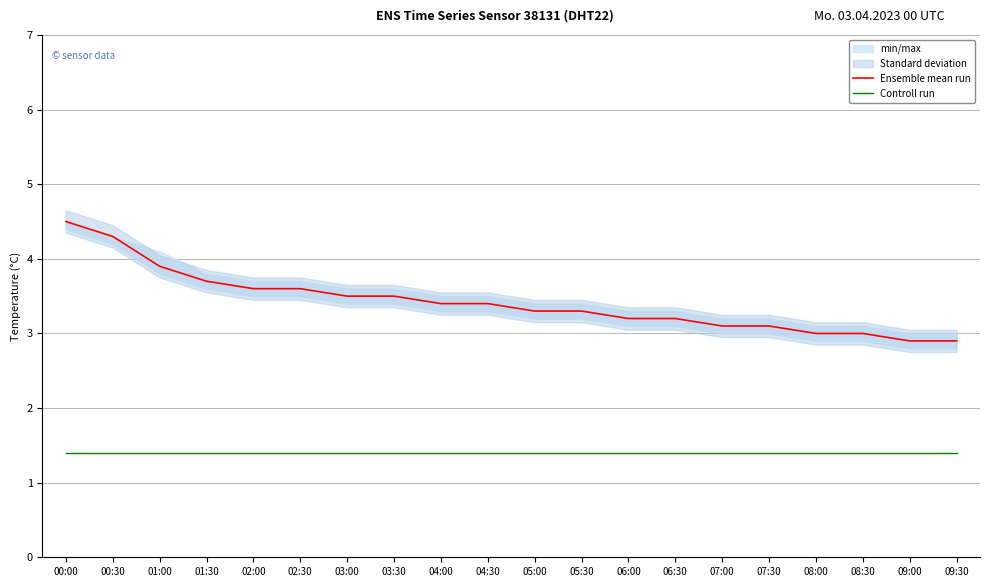

List the series in order of their peak value, lowest first.

Controll run, Ensemble mean run